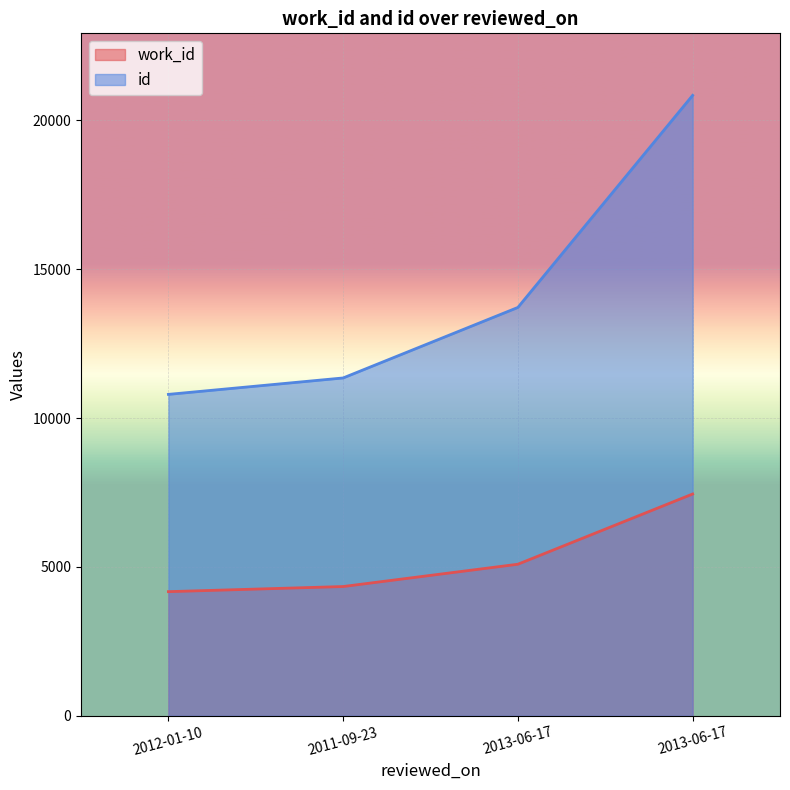

At which label is work_id closest to 5807?

2013-06-17